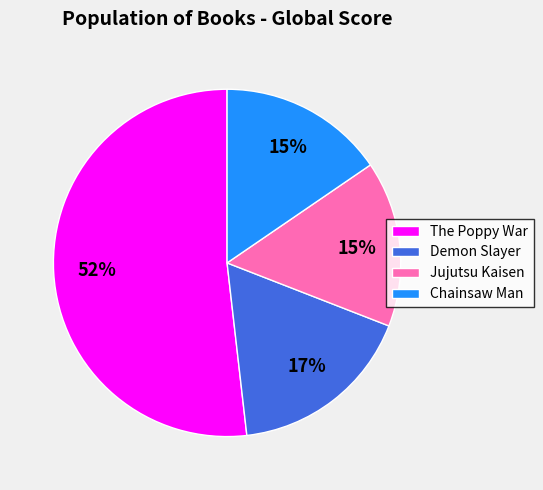

To the nearest percent, what is the average slice percentage?

25%